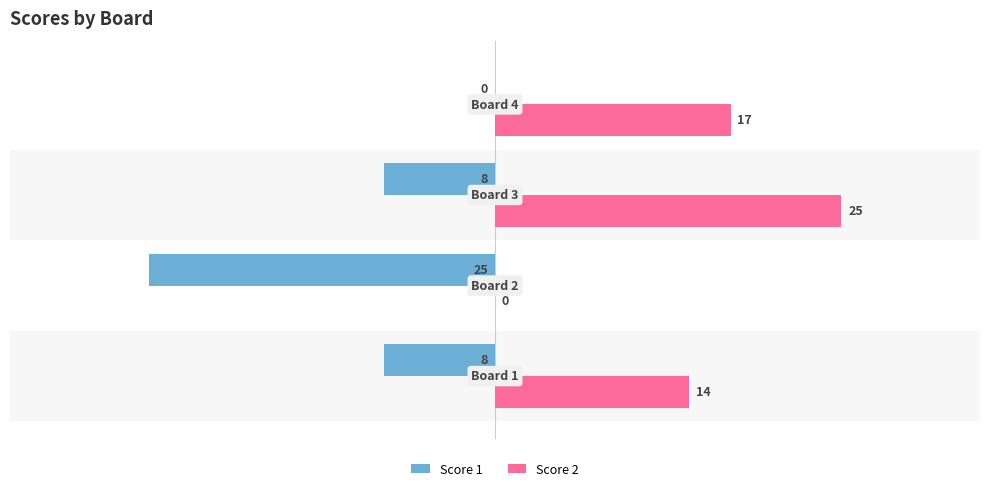

What is the greatest value displayed?

25